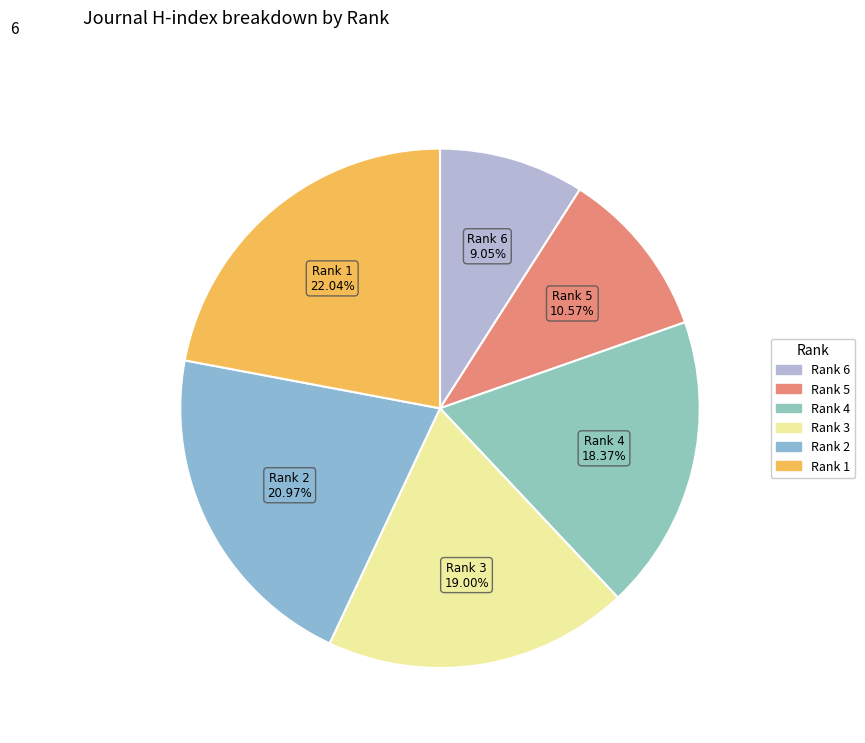

To the nearest percent, what portion does Rank 3 represent?

19%